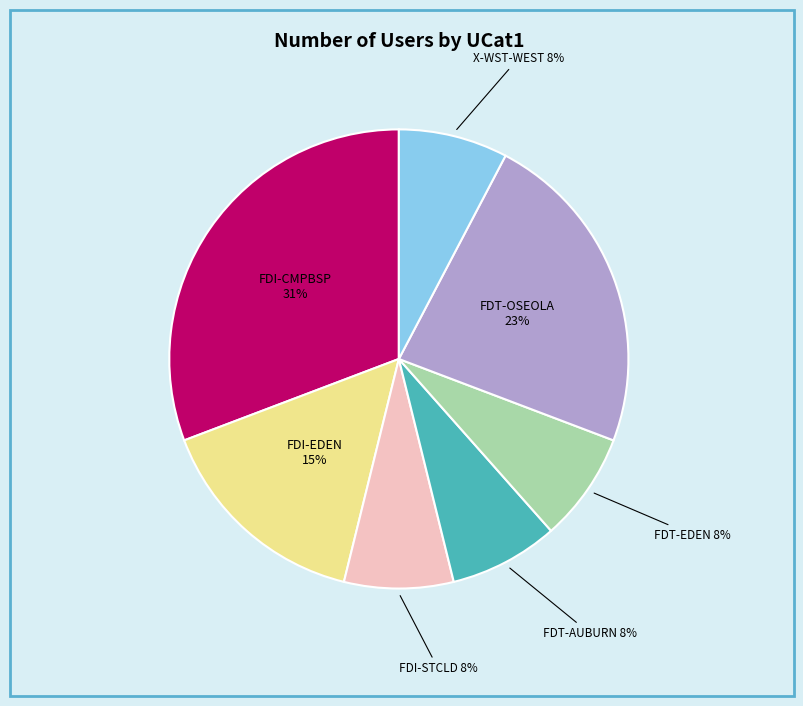

Does any single category account for the majority?

No